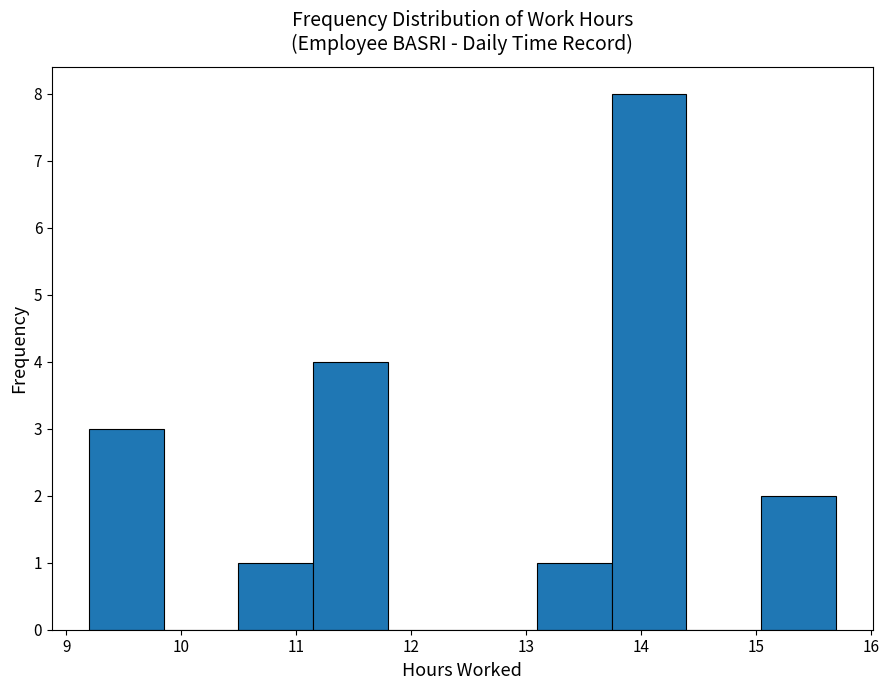

Reading left to right, list every bar in this chart as the range it spans on the x-axis followed by its height. Neither the bar edges nor the heights are printed on the chart, so give them approximately, as read against the axes.

9.2 to 9.8: 3
9.8 to 10.5: 0
10.5 to 11.1: 1
11.1 to 11.8: 4
11.8 to 12.4: 0
12.4 to 13.1: 0
13.1 to 13.7: 1
13.7 to 14.4: 8
14.4 to 15.0: 0
15.0 to 15.7: 2